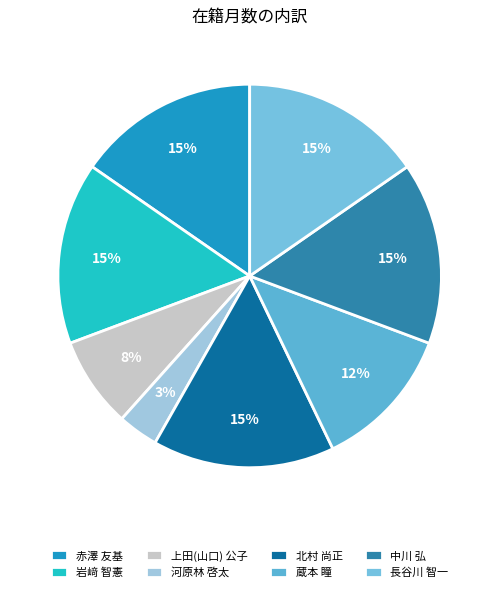

What is the ratio of the value at 中川 弘 to the value at 岩﨑 智憲?

1.0